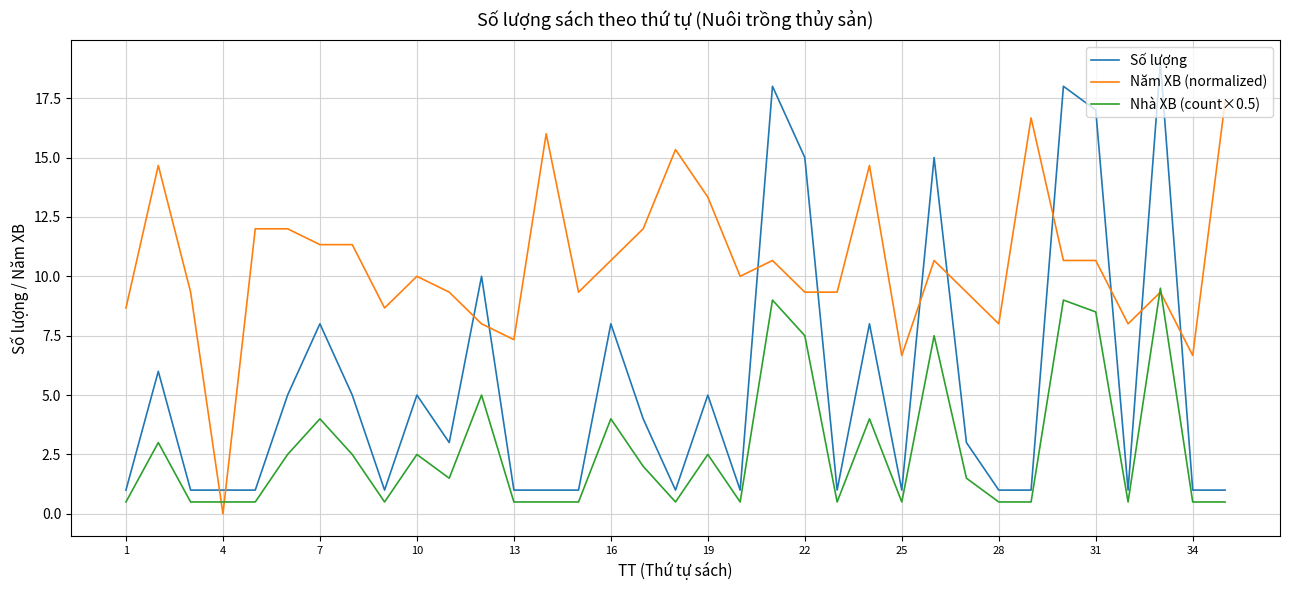

Which series has the largest total across all categories?

Năm XB (normalized)